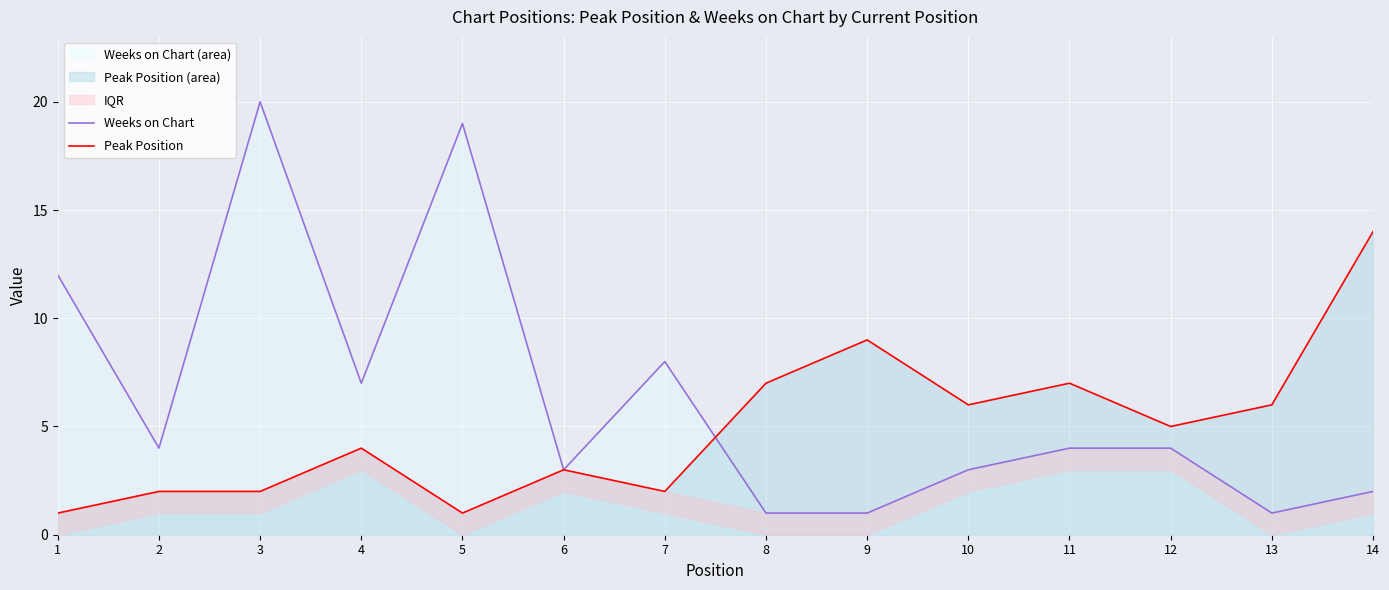

How many intersections are there between Weeks on Chart and Peak Position?

1